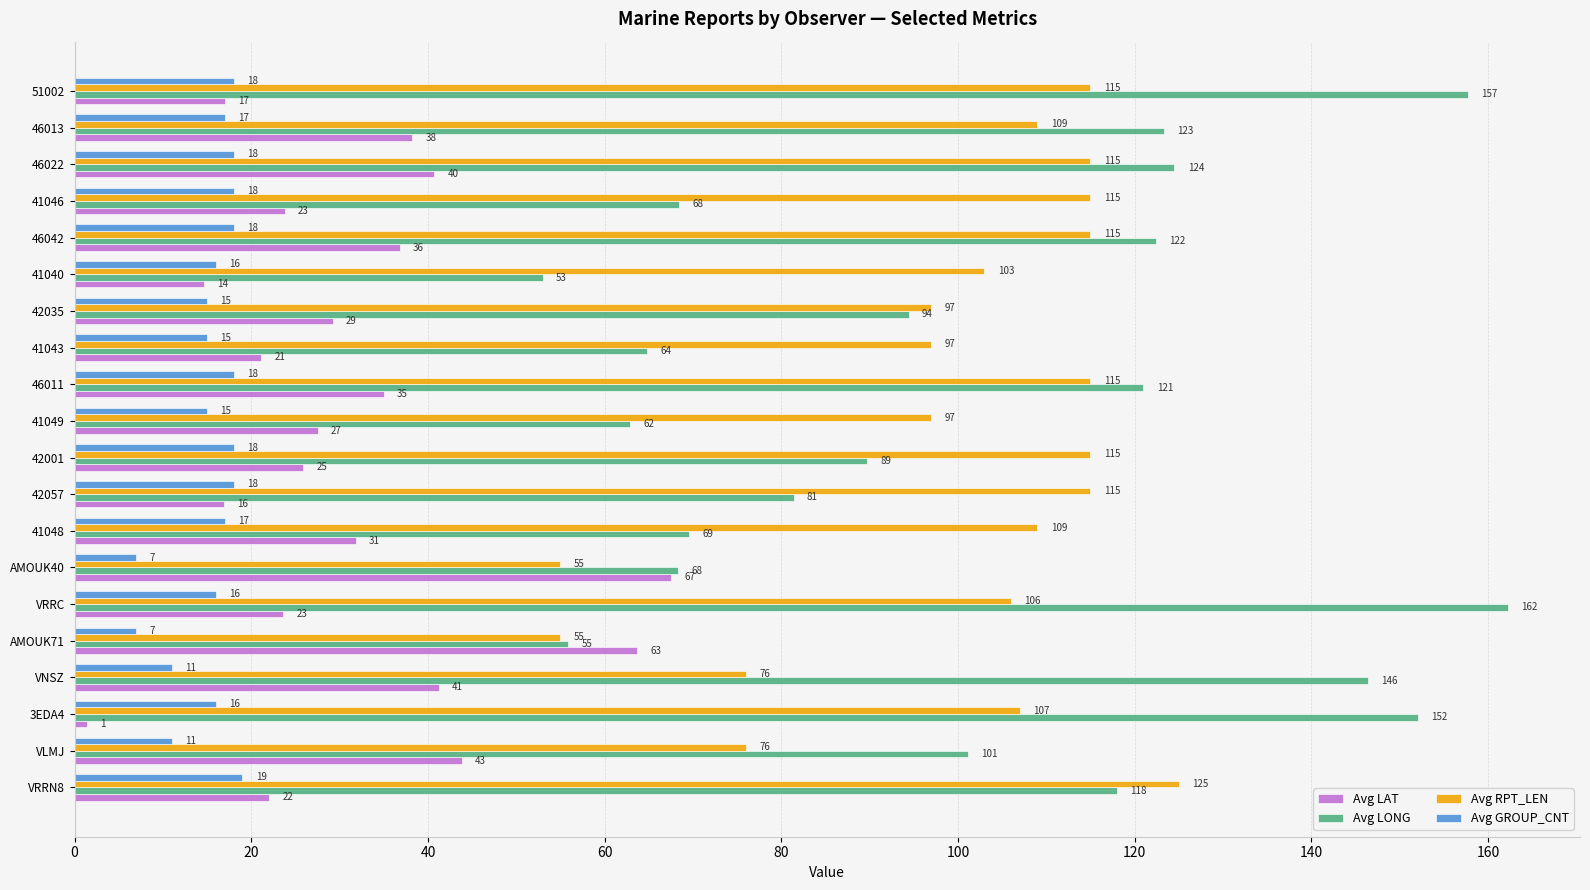

At which category does the chart reach its minimum across all series?

3EDA4